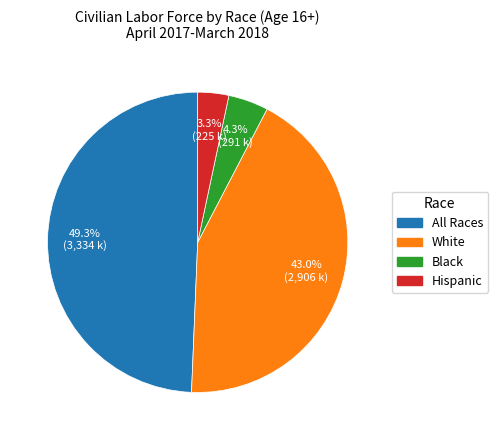

Is it true that Hispanic is 3% of the pie?

True